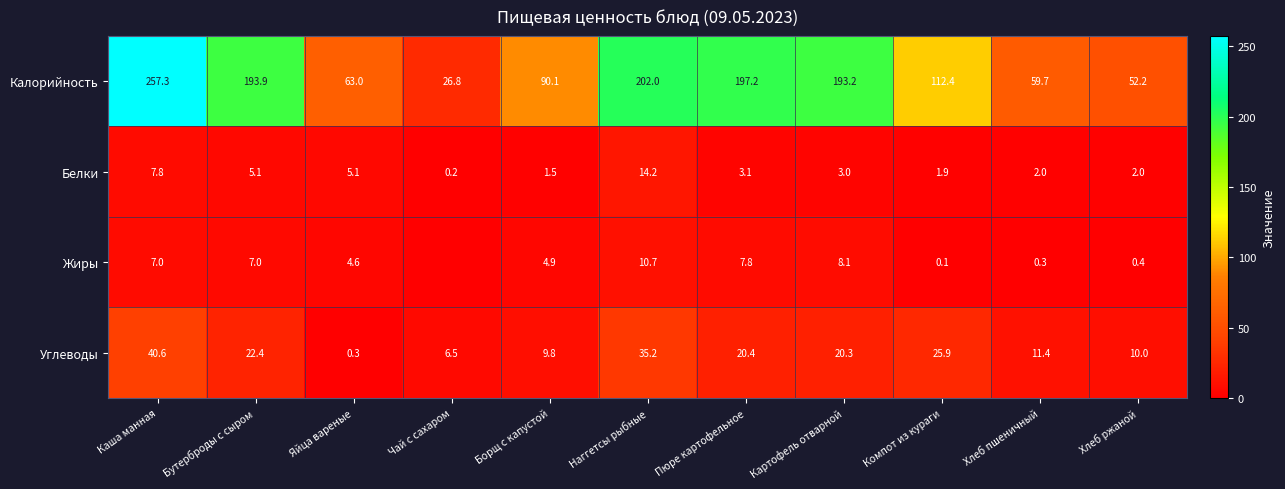

How many values in the Калорийность series exceed 112?

6